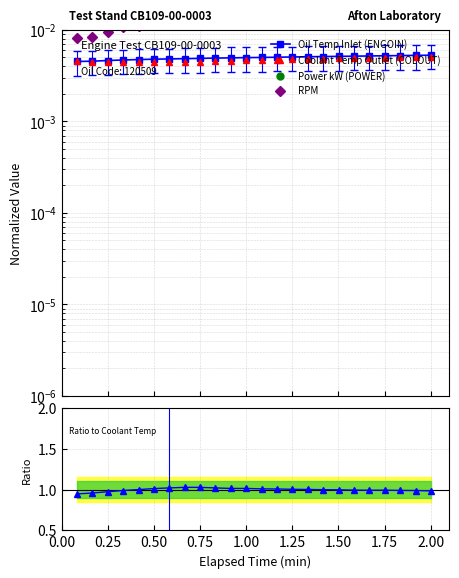

True or false: Ratio and Oil Temp Inlet (ENGOIN) cross at least once.

False